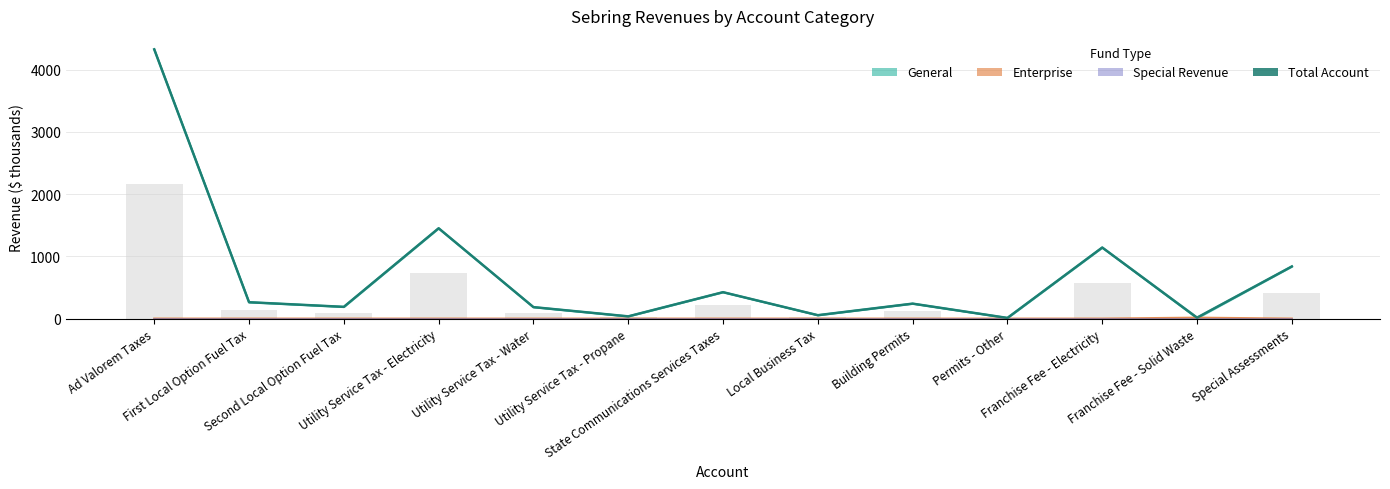

What is the minimum value shown in the chart?

9.8